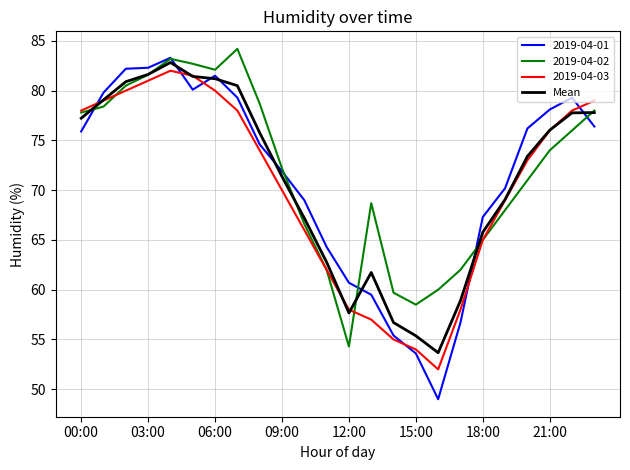

Which series has the widest spread of values?

2019-04-01